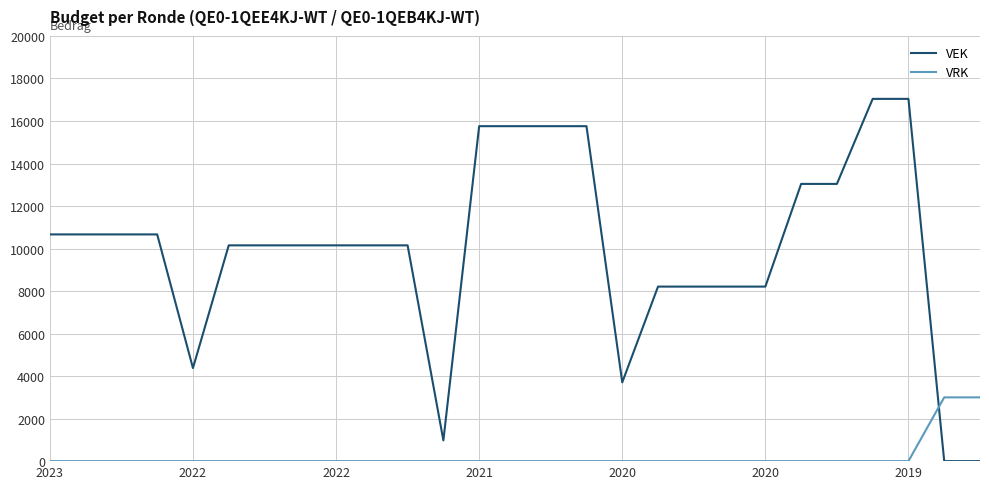

Which series has the largest range (max minus min)?

VEK